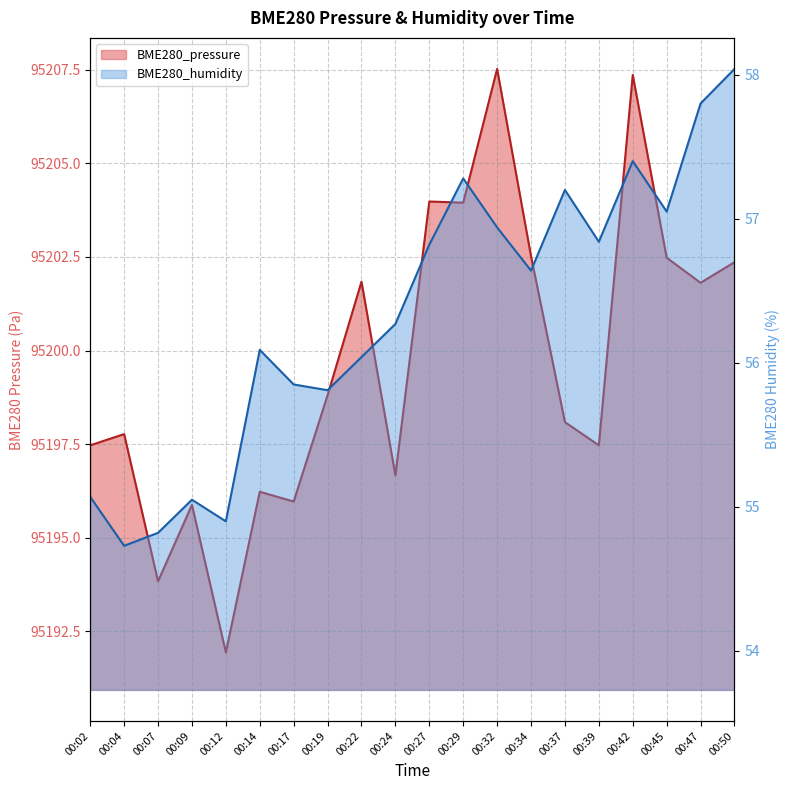

What is the highest value of the BME280_pressure series?

95207.5